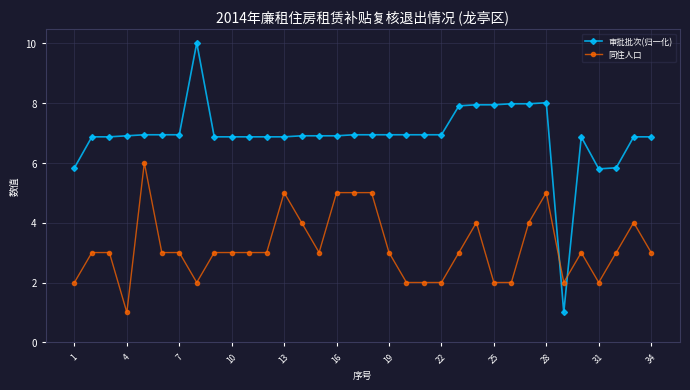

What is the difference between the maximum and minimum values in the 审批批次(归一化) series?

9.0